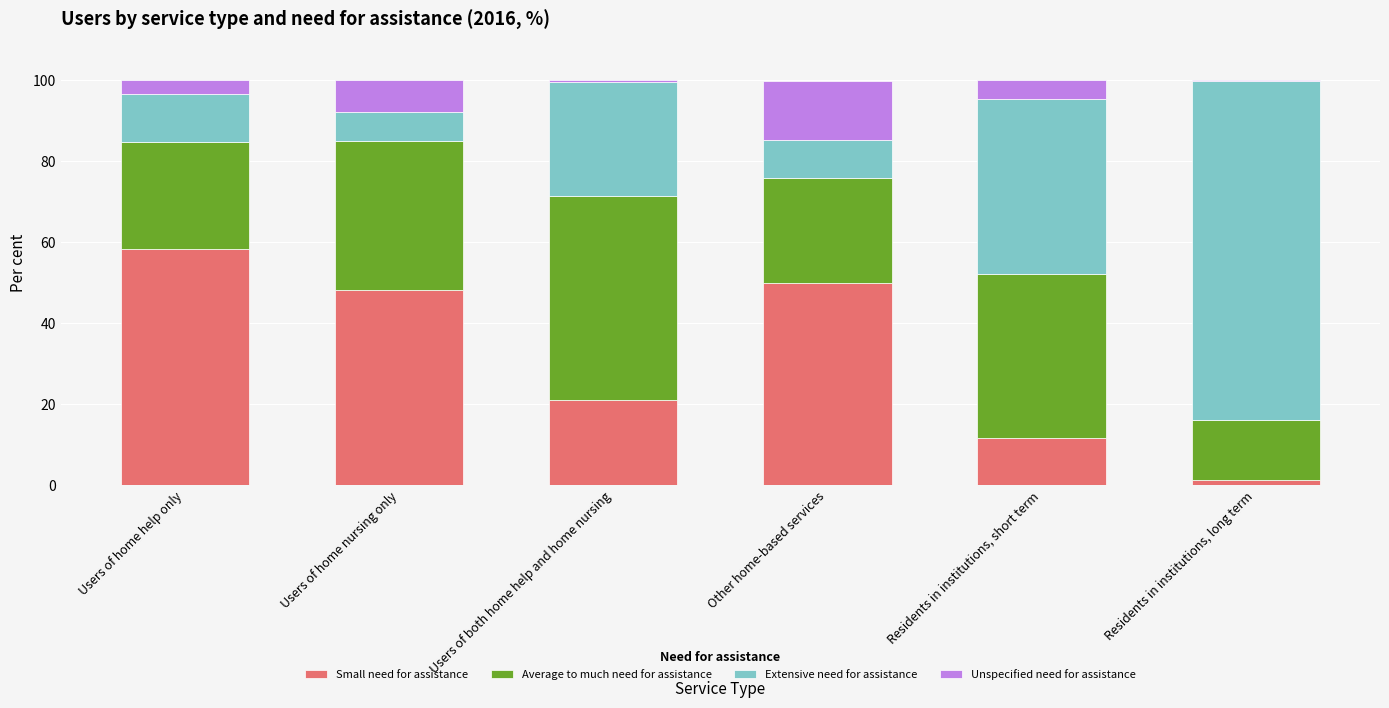

What are all the series names shown in the legend?

Small need for assistance, Average to much need for assistance, Extensive need for assistance, Unspecified need for assistance